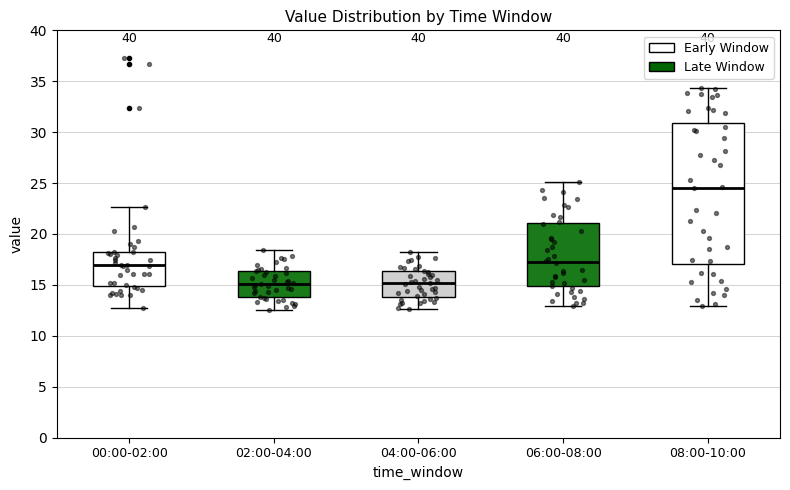

Where does the lower whisker of the box for 08:00-10:00 end on the y-axis? The values are not printed on the chart, so give them approximately, as read against the axis.

13.0